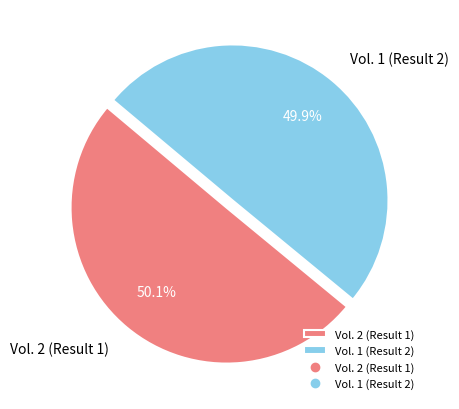

Does any single category account for the majority?

Yes